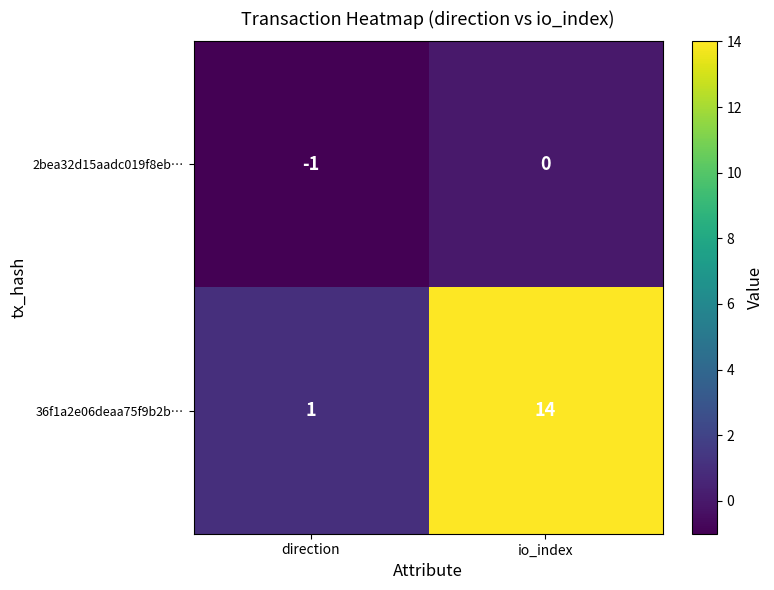

Reading left to right, what are all the values shown in this chart?

2bea32d15aadc019f8eb…: direction=-1	io_index=0
36f1a2e06deaa75f9b2b…: direction=1	io_index=14